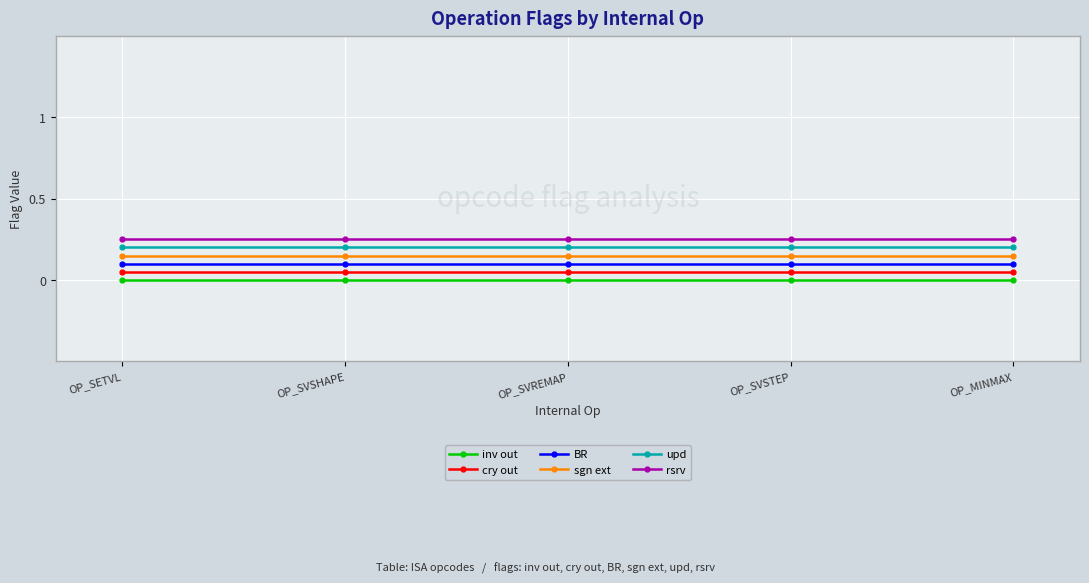

What position from the right is OP_MINMAX?

1